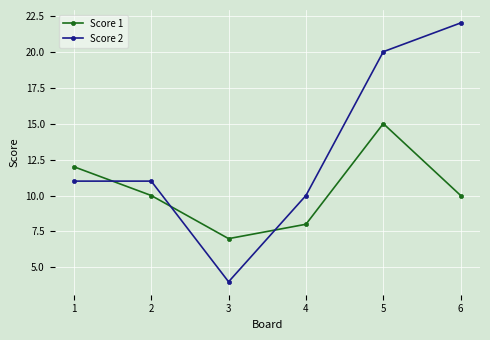

Is it true that Score 2 equals 6 at 3?

False